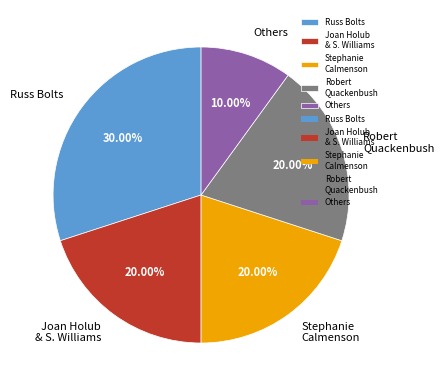

Is there a majority slice in this chart?

No